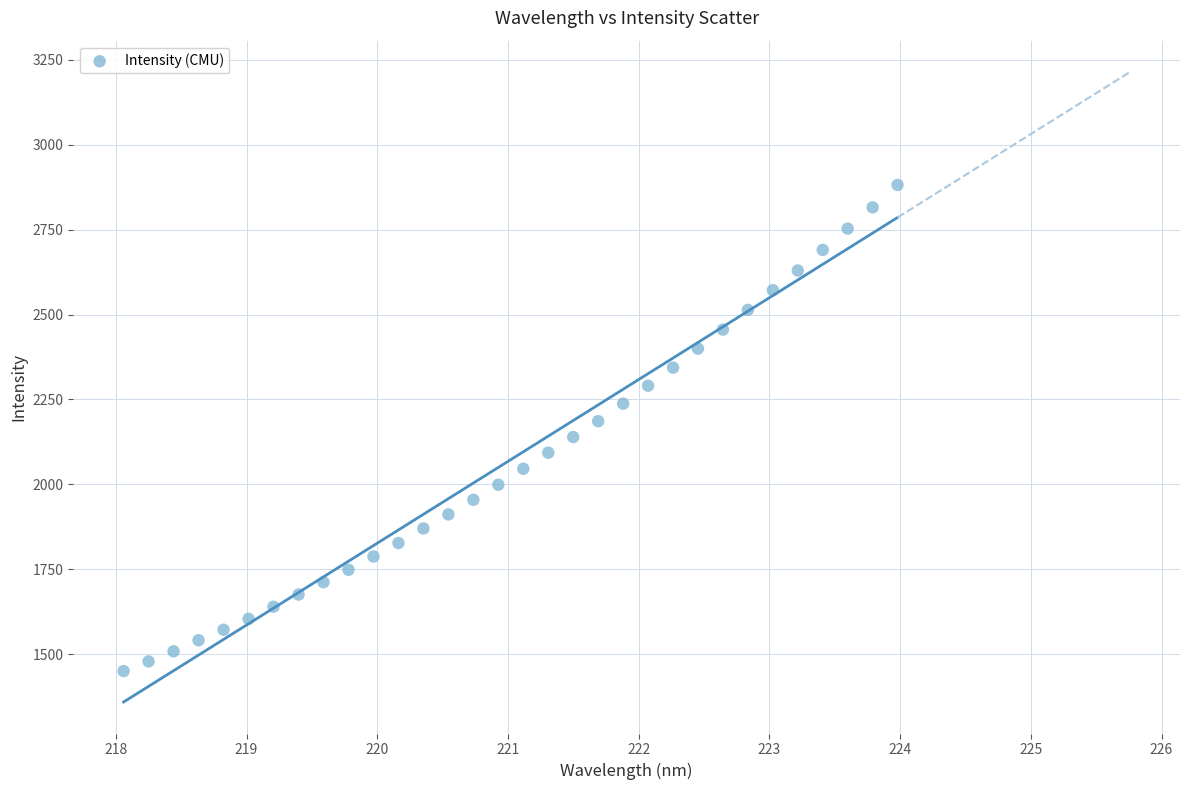

What is the range of X values (max minus min)?

5.9